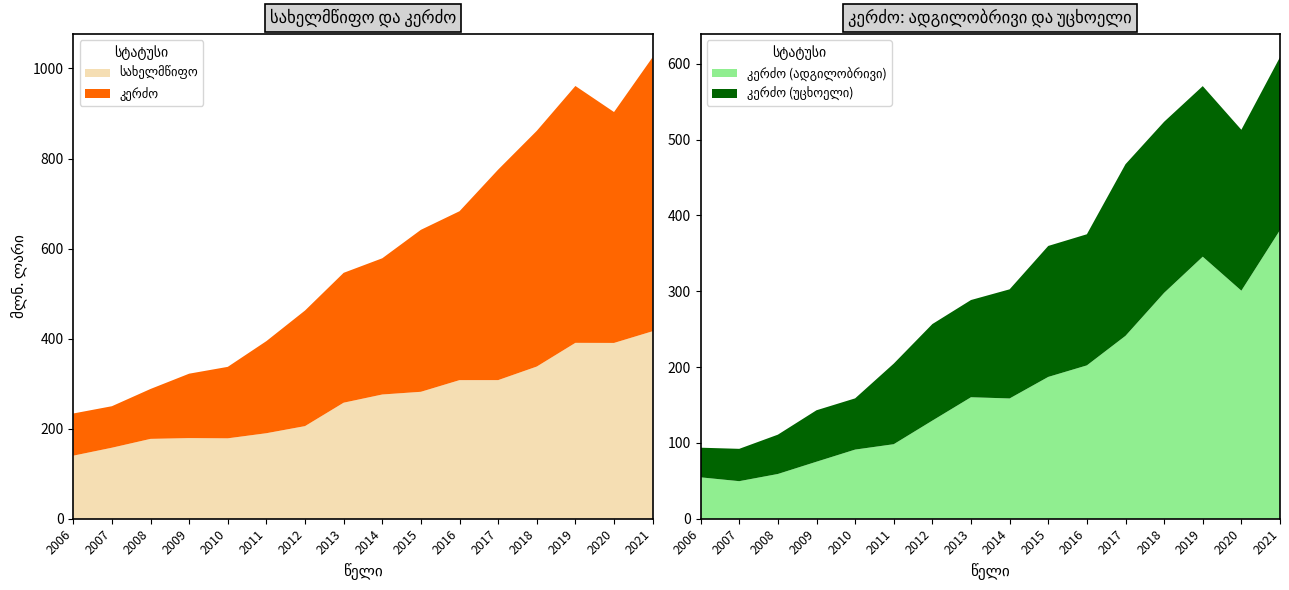

Reading left to right, transcribe all the data shown in this chart.

სულ: 2006=233.7	2007=249.9	2008=288.2	2009=322.1	2010=337.3	2011=394.4	2012=462.5	2013=546.0	2014=578.4	2015=641.5	2016=682.9	2017=775.3	2018=861.4	2019=961.1	2020=903.2	2021=1025.0
სახელმწიფო: 2006=140.0	2007=157.7	2008=177.3	2009=179.1	2010=178.6	2011=189.9	2012=205.7	2013=257.7	2014=275.9	2015=281.9	2016=307.8	2017=307.8	2018=338.0	2019=390.6	2020=390.4	2021=416.4
კერძო: 2006=93.7	2007=92.2	2008=110.8	2009=143.0	2010=158.7	2011=204.5	2012=256.7	2013=288.4	2014=302.5	2015=359.7	2016=375.1	2017=467.5	2018=523.4	2019=570.5	2020=512.8	2021=608.6
კერძო (ადგილობრივი): 2006=54.6	2007=49.5	2008=59.0	2009=75.2	2010=91.2	2011=98.3	2012=129.4	2013=160.2	2014=158.6	2015=187.0	2016=202.2	2017=241.2	2018=297.9	2019=345.5	2020=300.7	2021=380.6
კერძო (უცხოელი): 2006=39.1	2007=42.6	2008=51.8	2009=67.8	2010=67.5	2011=106.2	2012=127.3	2013=128.2	2014=143.9	2015=172.7	2016=172.9	2017=226.3	2018=225.6	2019=224.9	2020=212.2	2021=228.0